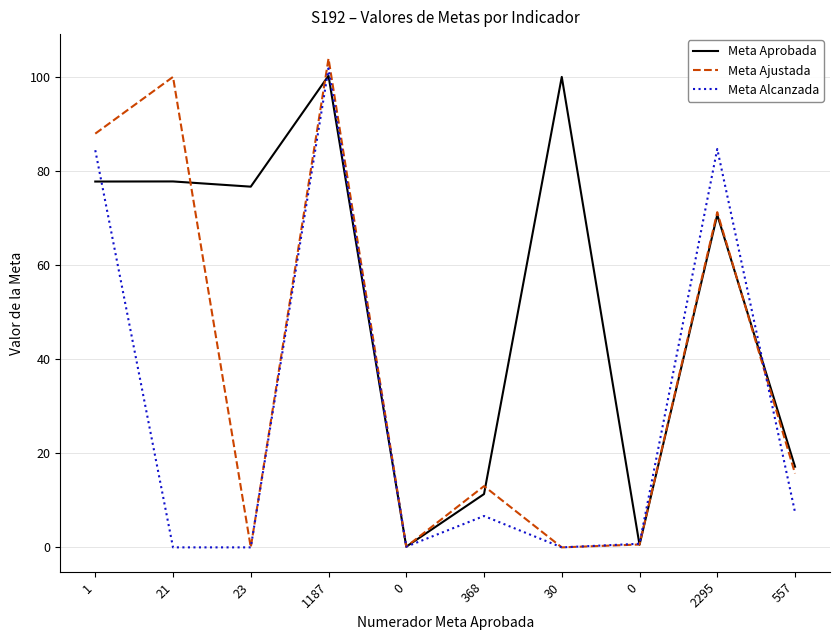

Where do Meta Aprobada and Meta Alcanzada first cross each other?

1 and 21